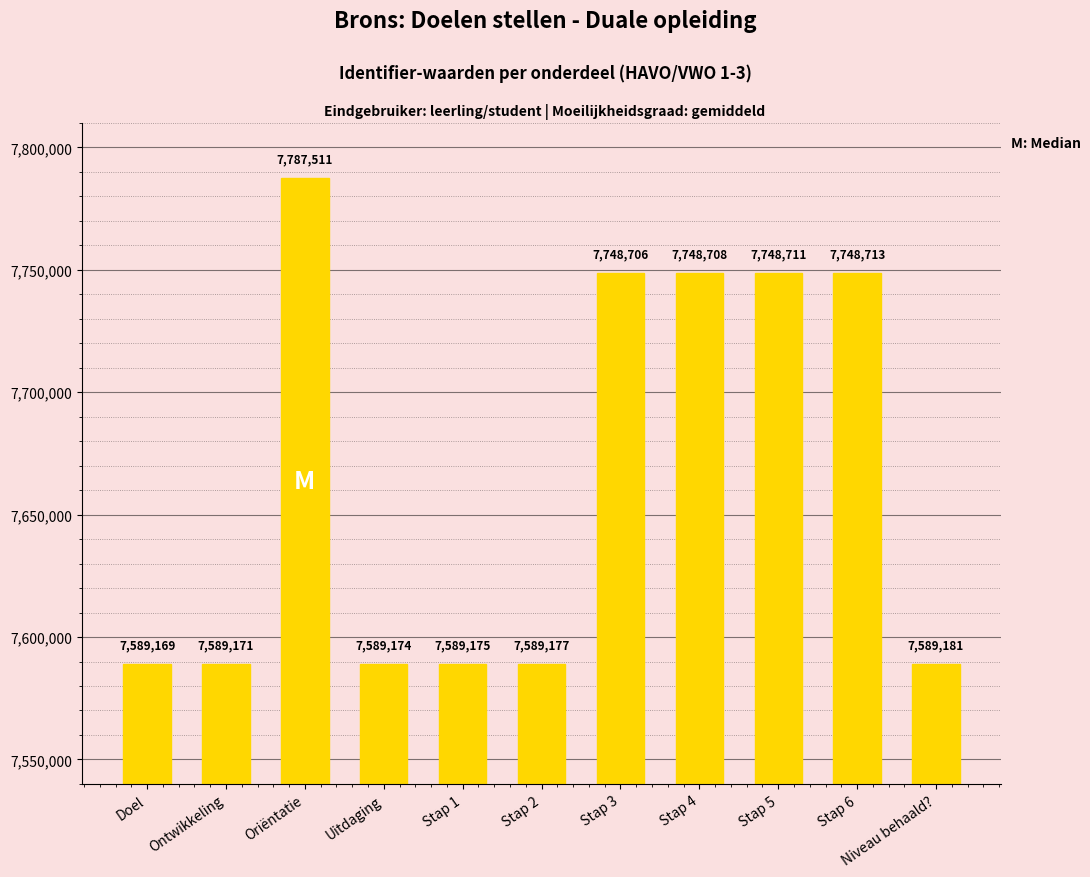

Rank the categories by value from highest to lowest.

Oriëntatie, Stap 6, Stap 5, Stap 4, Stap 3, Niveau behaald?, Stap 2, Stap 1, Uitdaging, Ontwikkeling, Doel